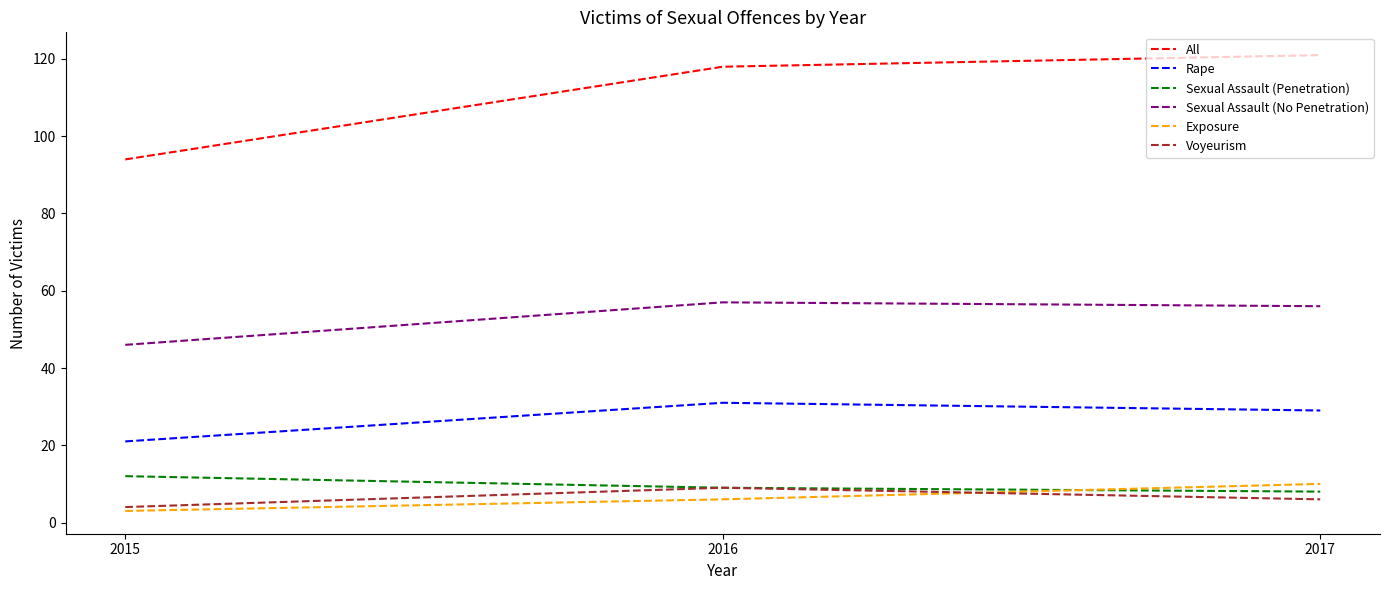

Which label corresponds to the smallest value in the chart?

2015